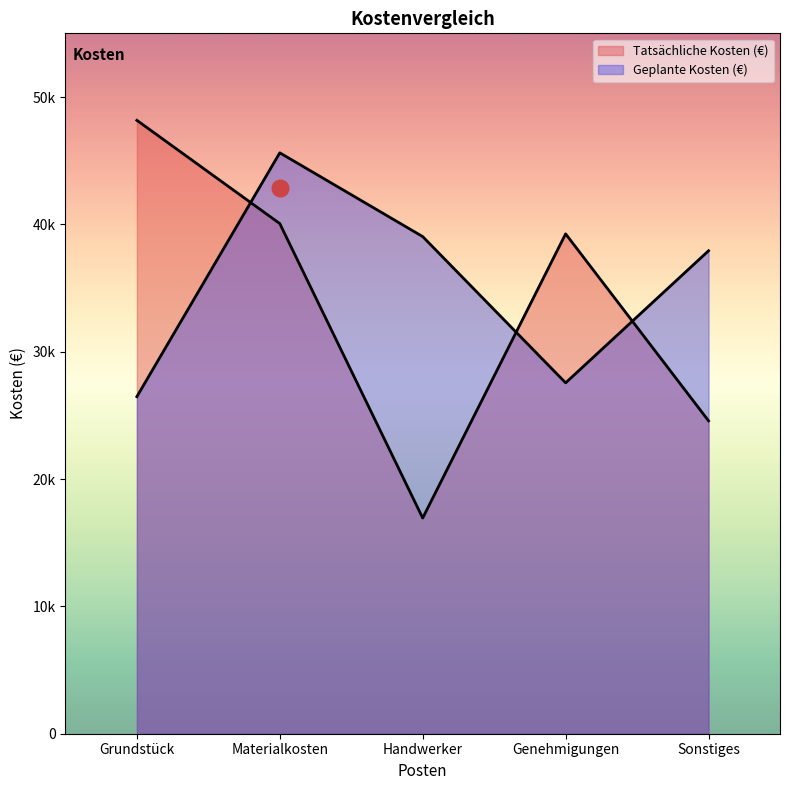

Between which two adjacent categories do Tatsächliche Kosten (€) and Geplante Kosten (€) first intersect?

Grundstück and Materialkosten